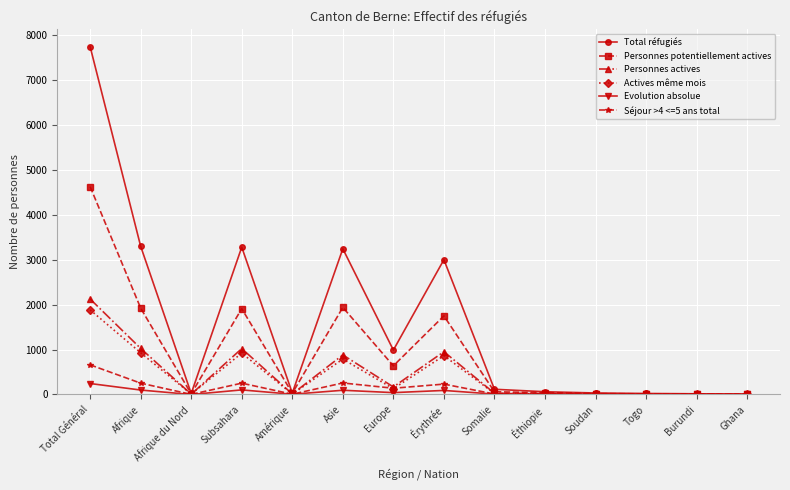

True or false: Actives même mois has more than 2 interior local peaks.

True